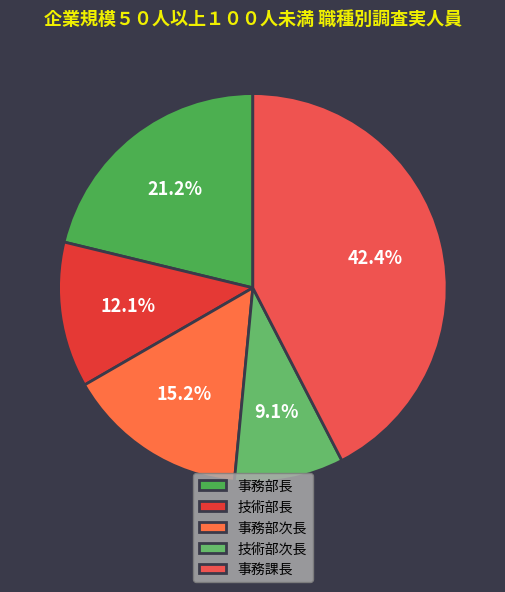

What percentage is the 技術部次長 slice, to the nearest percent?

9%